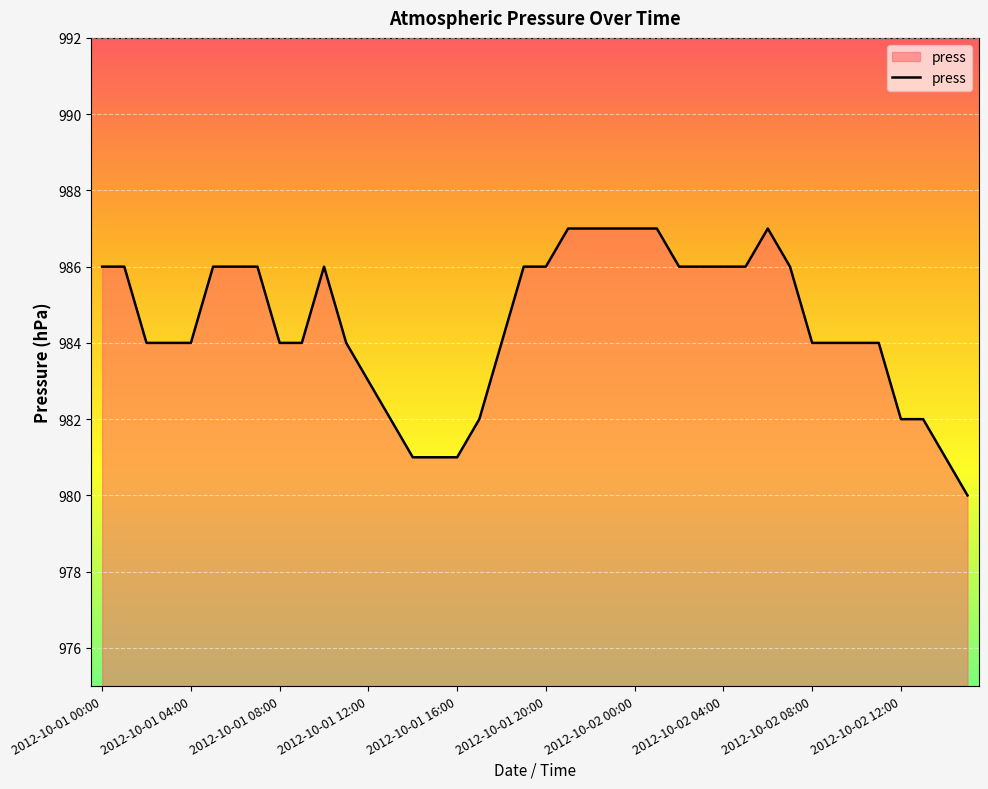

What is the smallest value displayed?

980